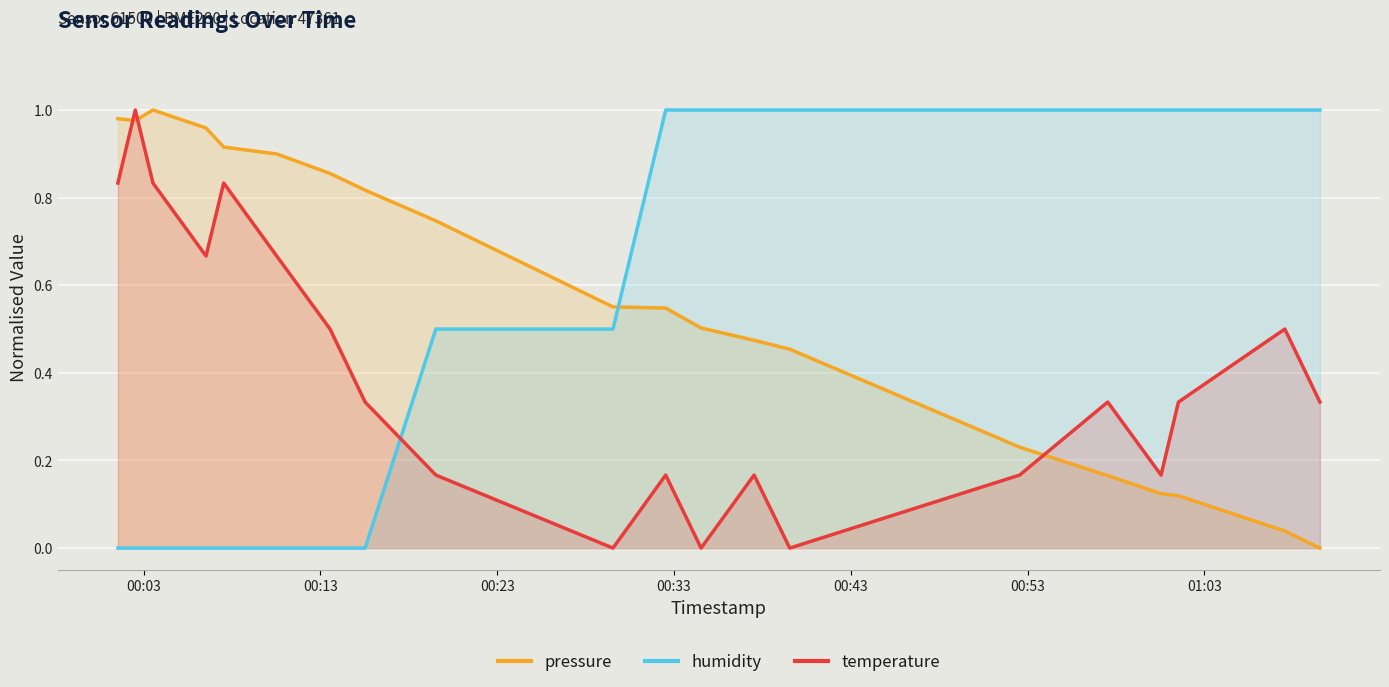

List the series in order of their peak value, highest first.

pressure, humidity, temperature